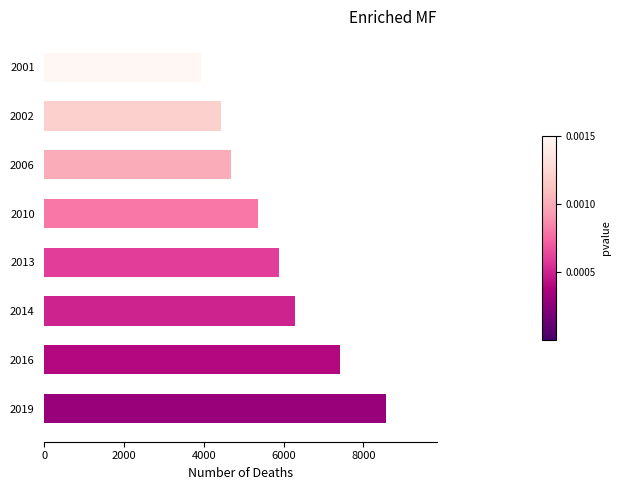

What is the minimum value shown in the chart?

3934.0